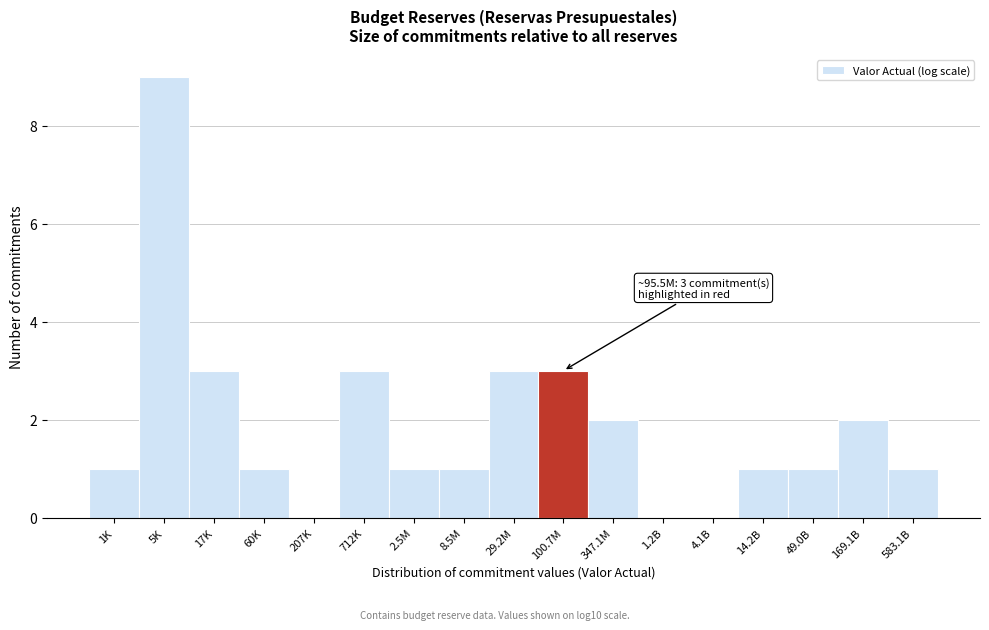

Reading right to left, extract all data points from this chart.

583.1B=1	169.1B=2	49.0B=1	14.2B=1	4.1B=0	1.2B=0	347.1M=2	100.7M=3	29.2M=3	8.5M=1	2.5M=1	712K=3	207K=0	60K=1	17K=3	5K=9	1K=1